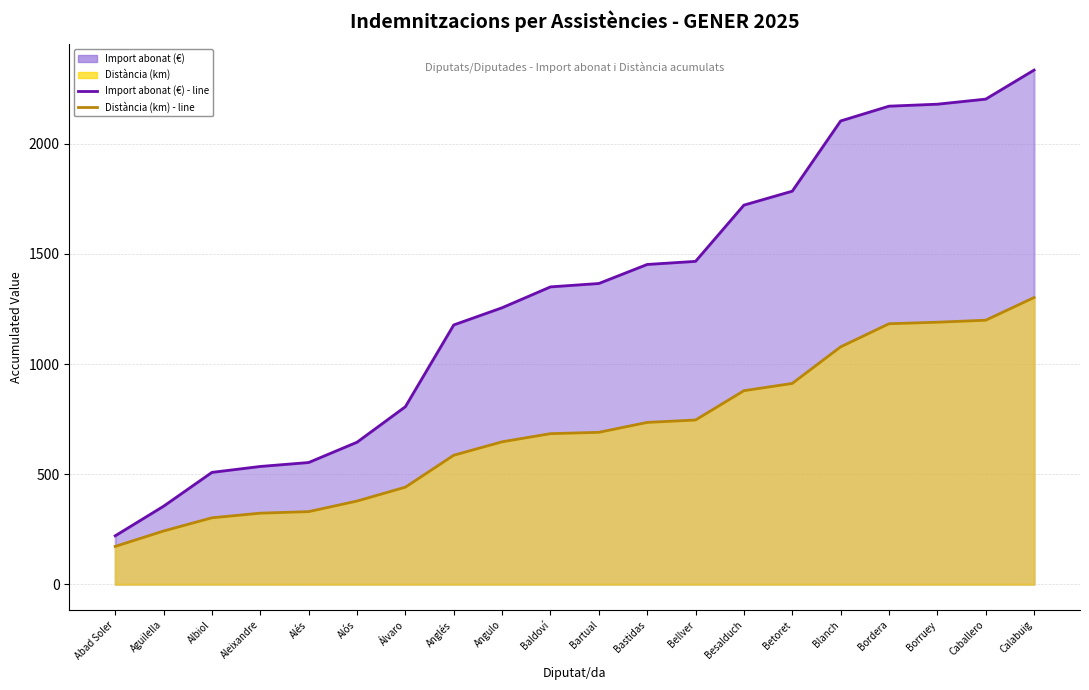

Between Bordera and Baldoví, which is larger?

Bordera